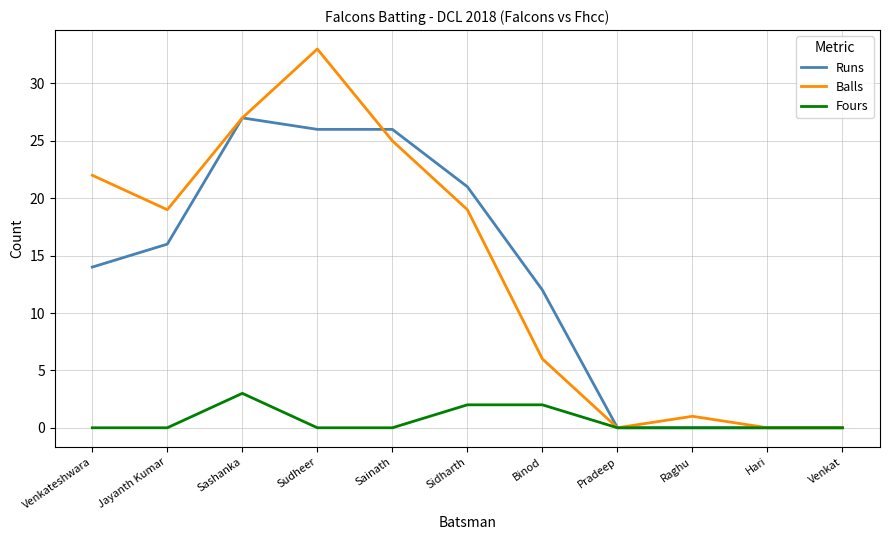

What is the difference between the second highest and second lowest values in the Balls series?

27